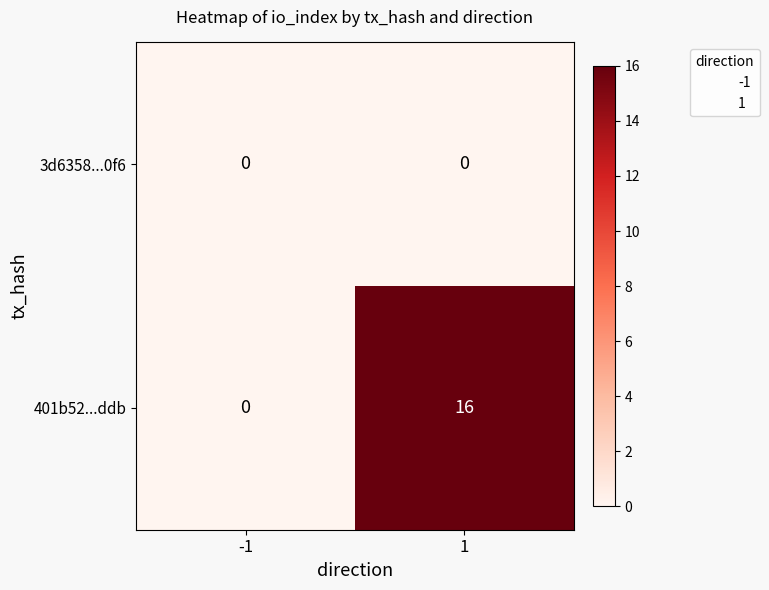

List the series in order of their overall mean, highest first.

401b52...ddb, 3d6358...0f6